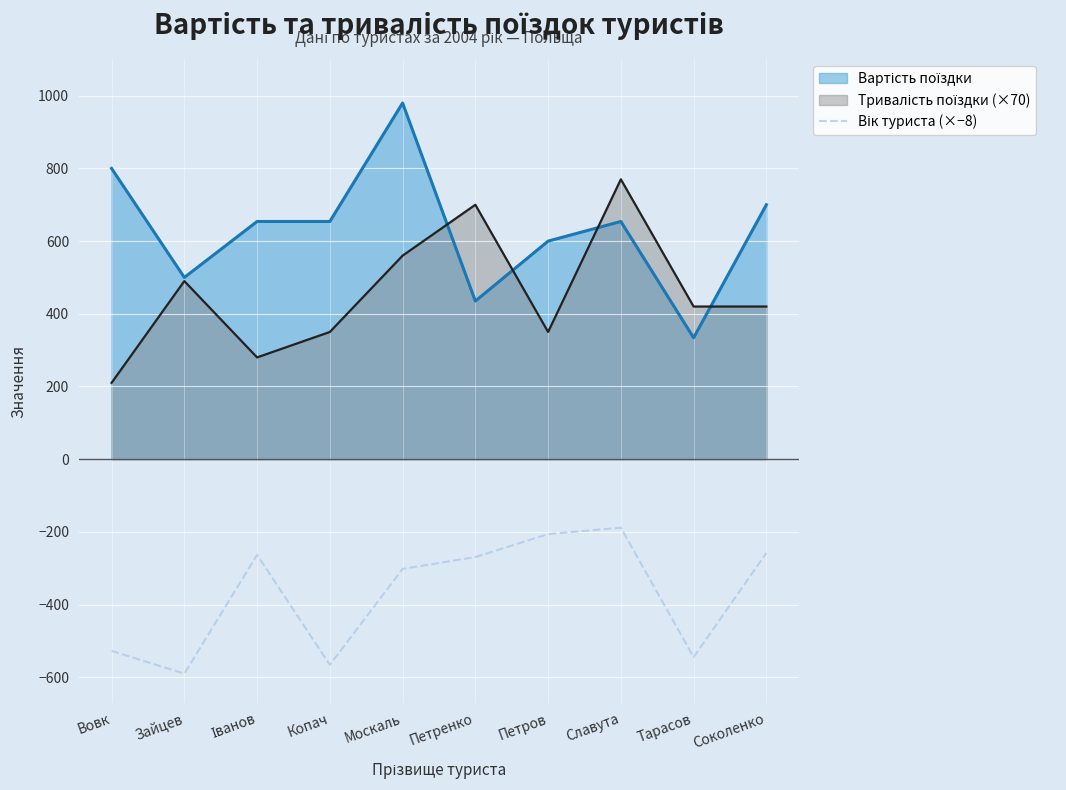

How many lines are shown in the chart?

3